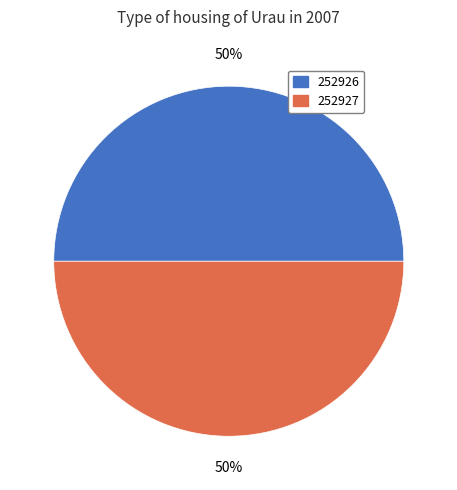

How many slices are in this pie chart?

2